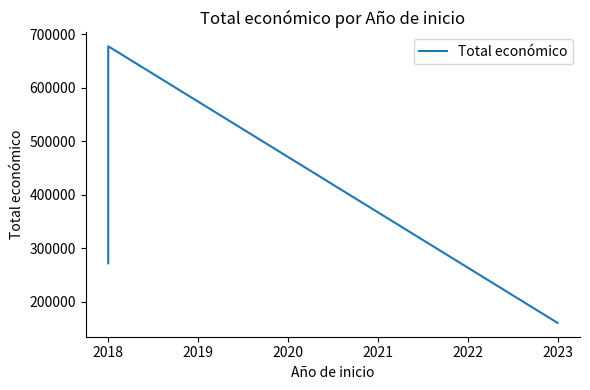

Does the chart display data point markers on the line(s)?

No